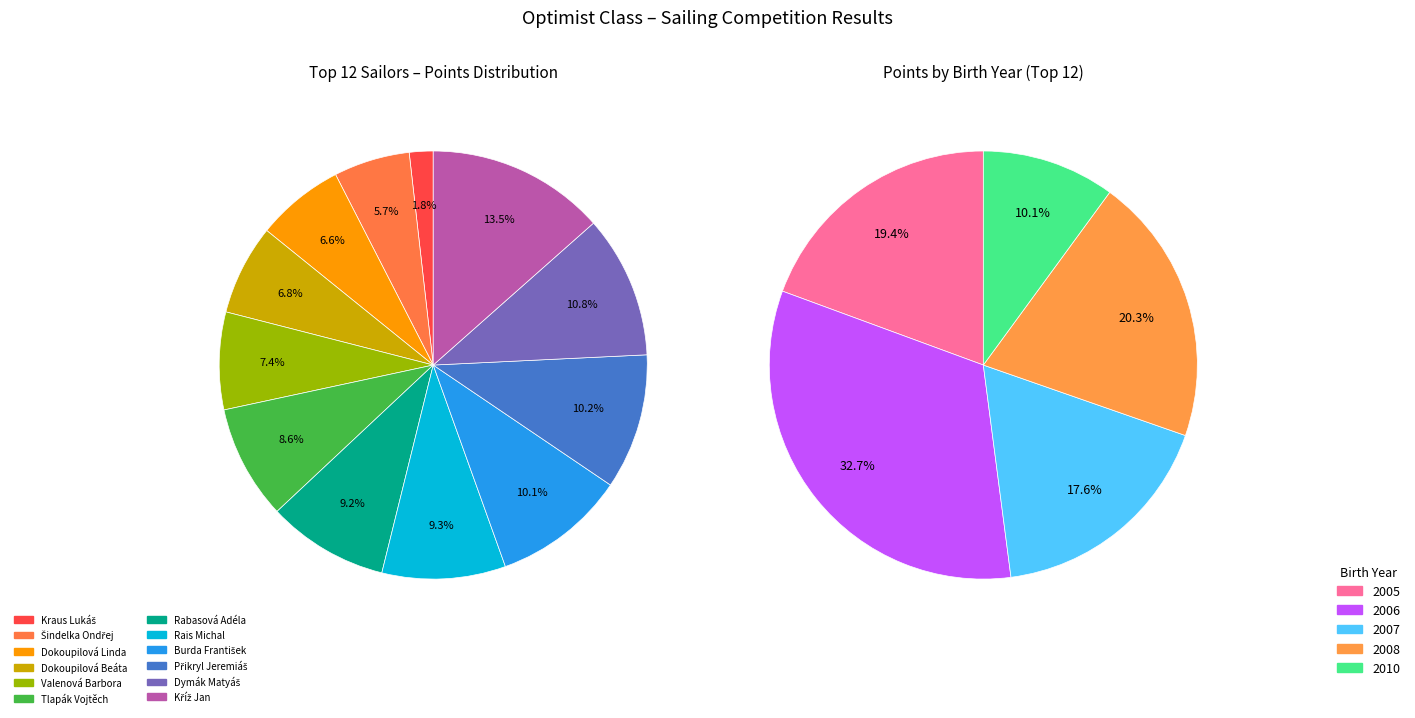

Does any single category account for the majority?

No